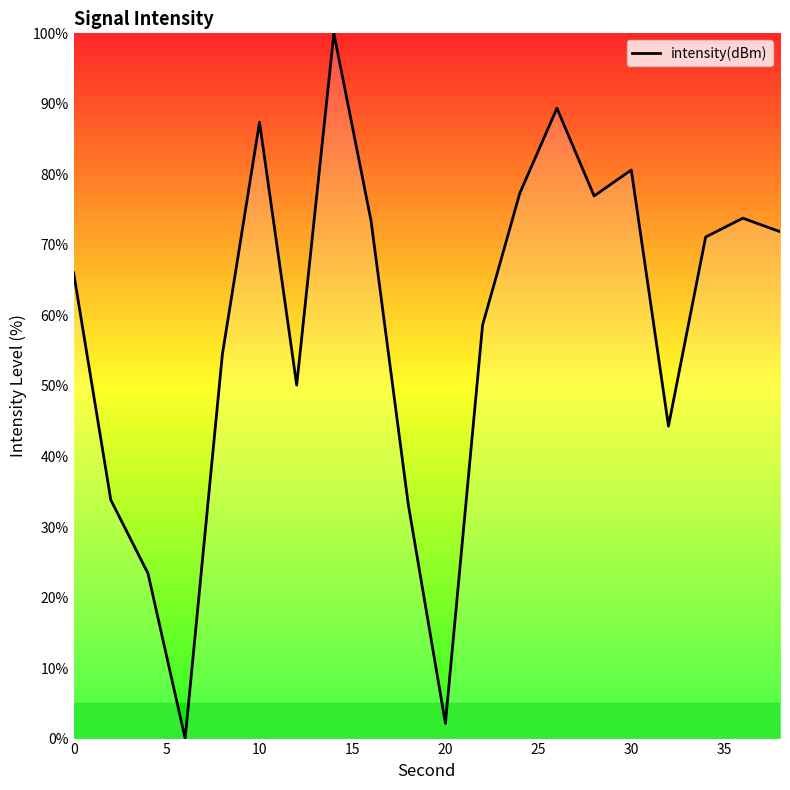

What is the greatest value displayed?

100.0